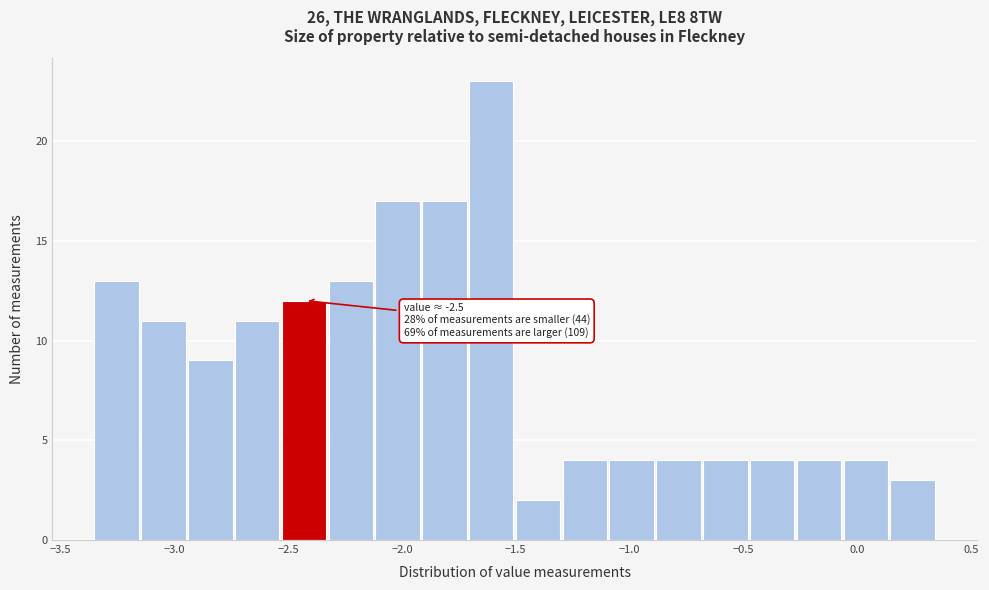

Over which range of the x-axis is the bar tallest?

-1.70 to -1.50